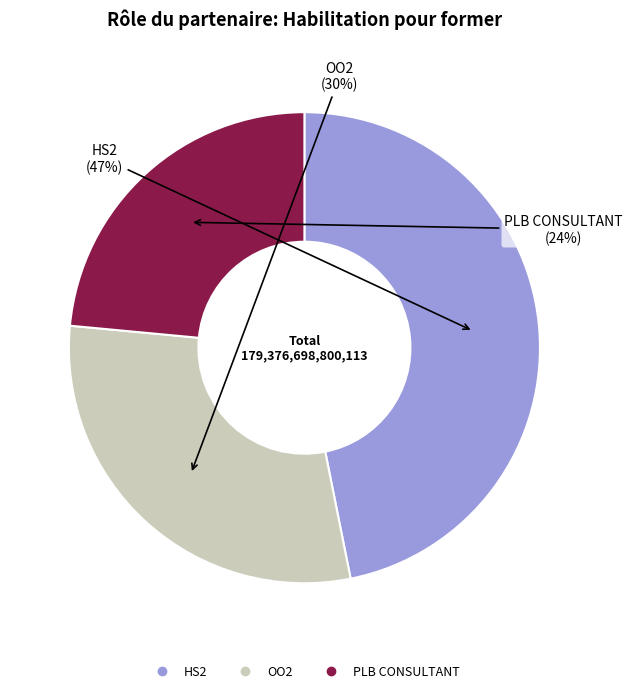

To the nearest percent, what is the difference between the OO2 and HS2 slice percentages?

17%